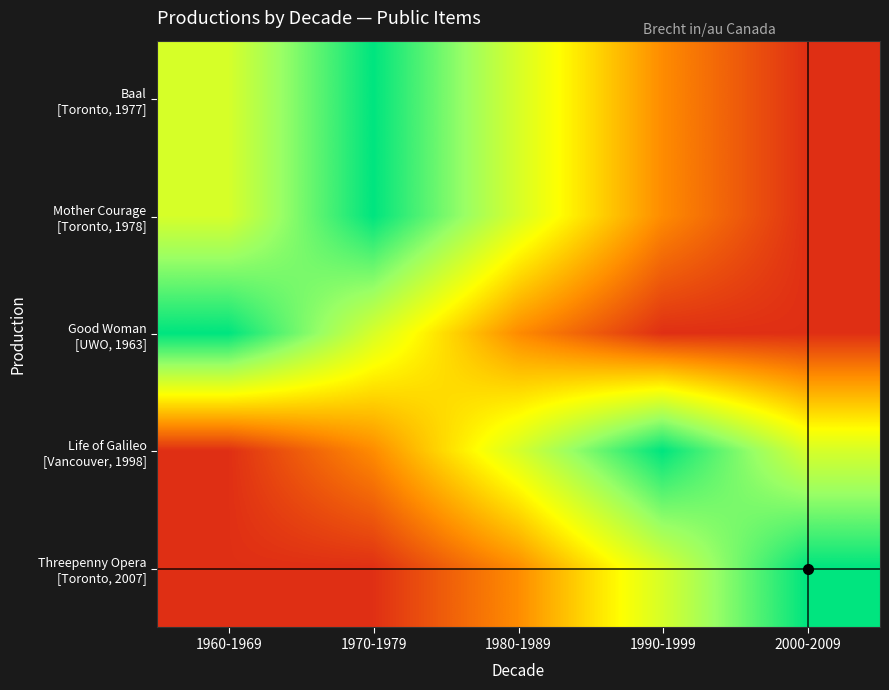

What is the difference between the highest and lowest values at 1990-1999?

0.9